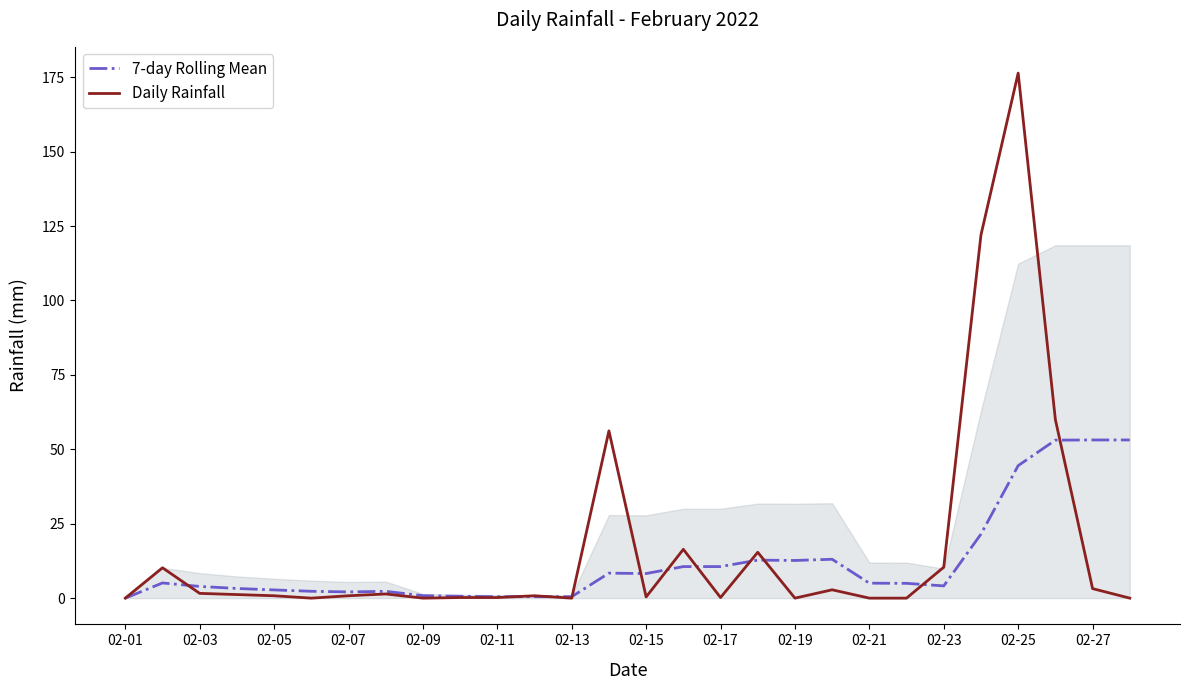

What is the highest value of the 7-day Rolling Mean series?

53.1